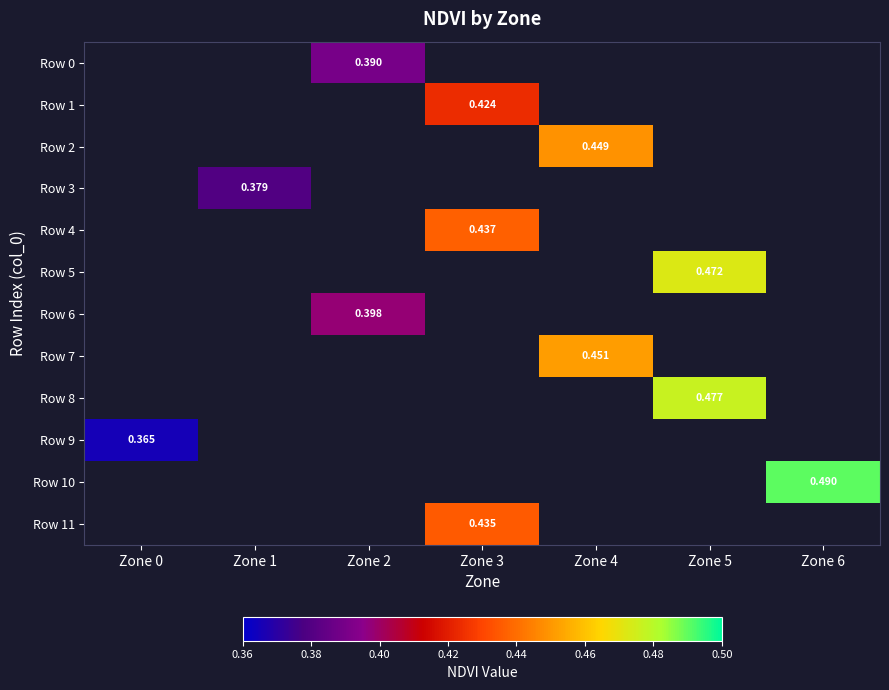

How many distinct data groups are displayed?

12